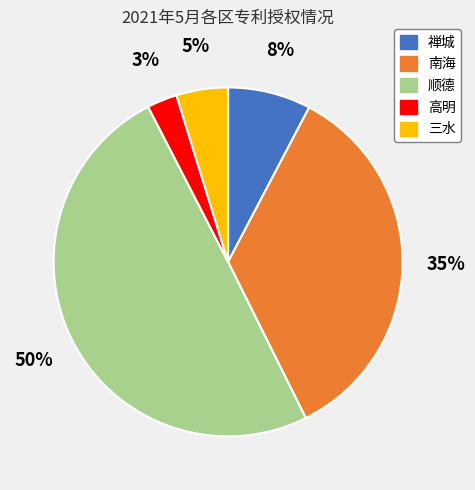

To the nearest percent, what portion does 高明 represent?

3%